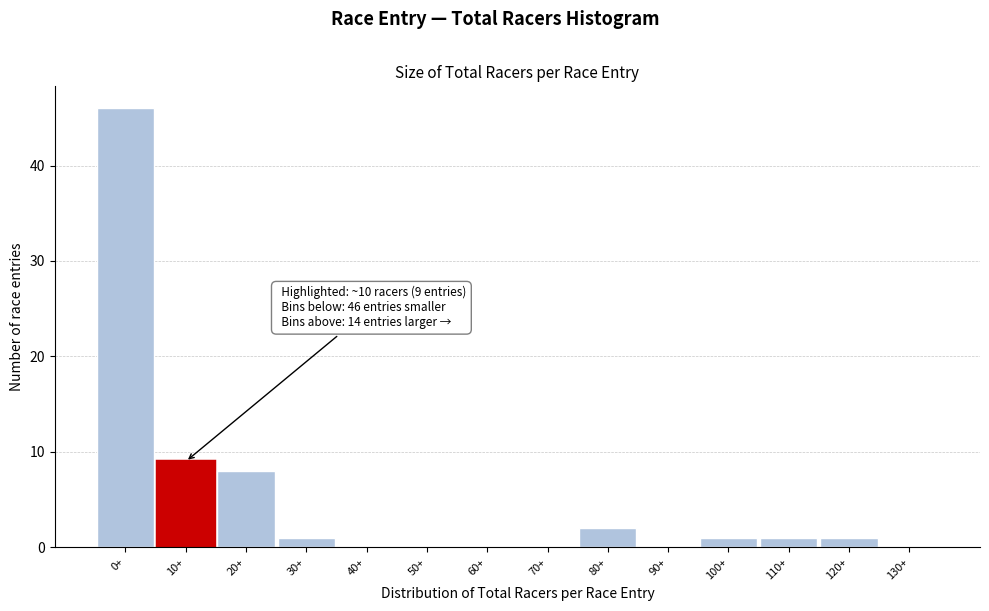

Reading left to right, list all the values displayed in this chart.

0+=46	10+=9	20+=8	30+=1	40+=0	50+=0	60+=0	70+=0	80+=2	90+=0	100+=1	110+=1	120+=1	130+=0